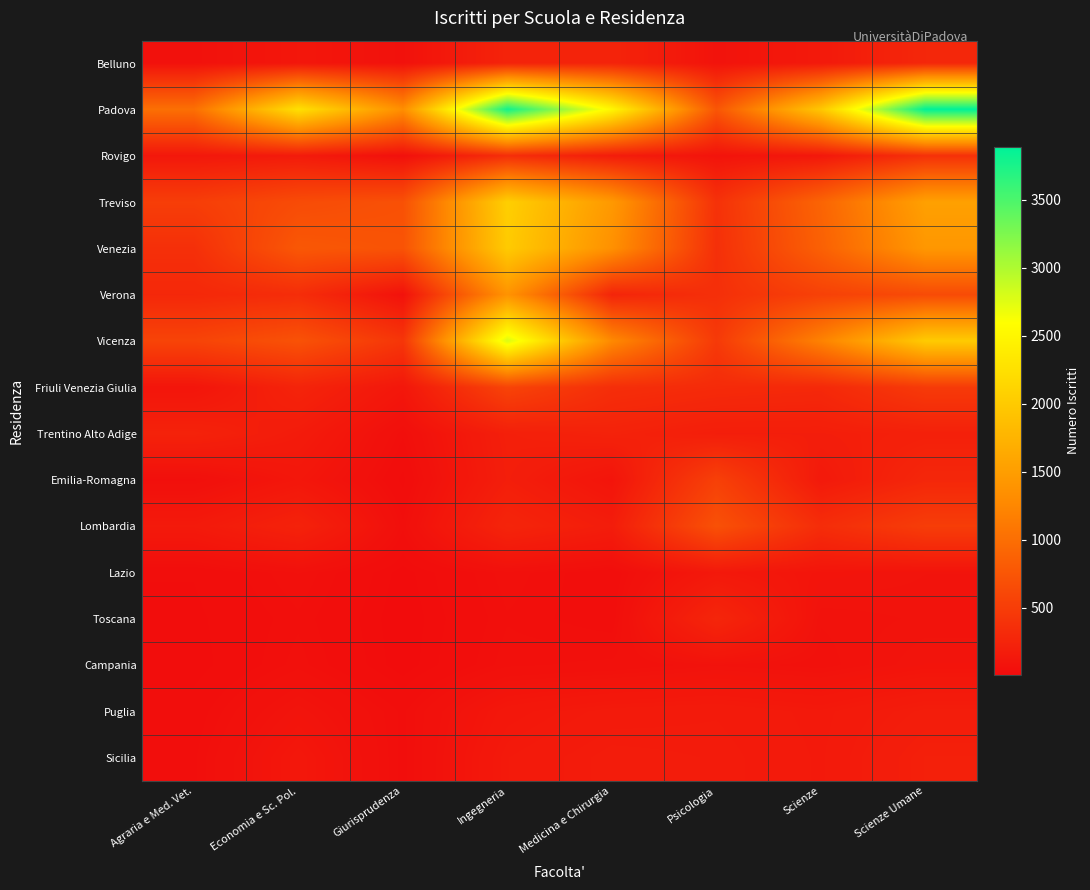

At which category does the chart reach its peak across all series?

Scienze Umane